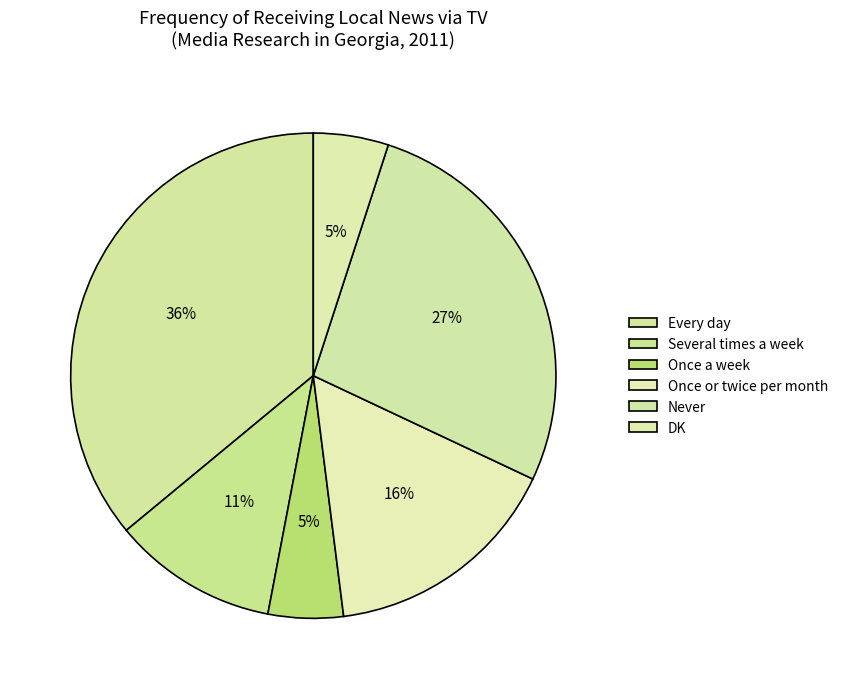

Rank the categories by value from highest to lowest.

Every day, Never, Once or twice per month, Several times a week, Once a week, DK